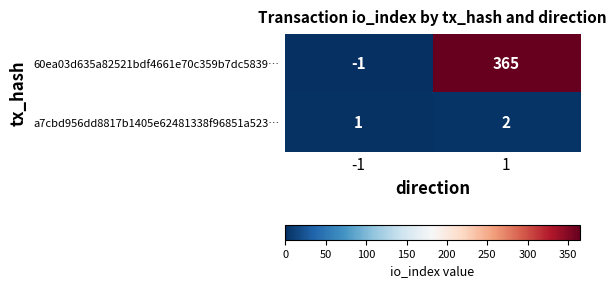

What is the maximum value for 60ea03d635a82521bdf4661e70c359b7dc5839…?

365